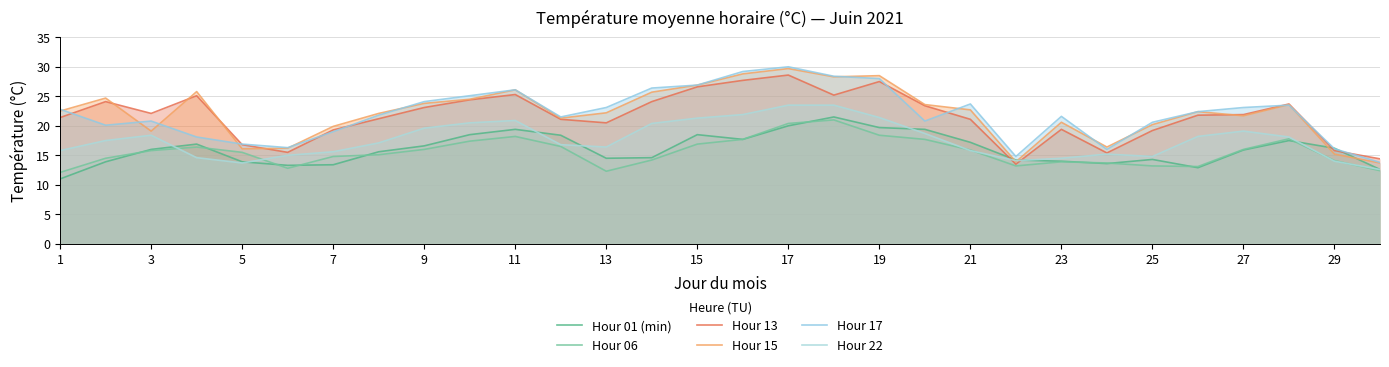

True or false: Hour 15 has a value of 7.8 at 11.

False